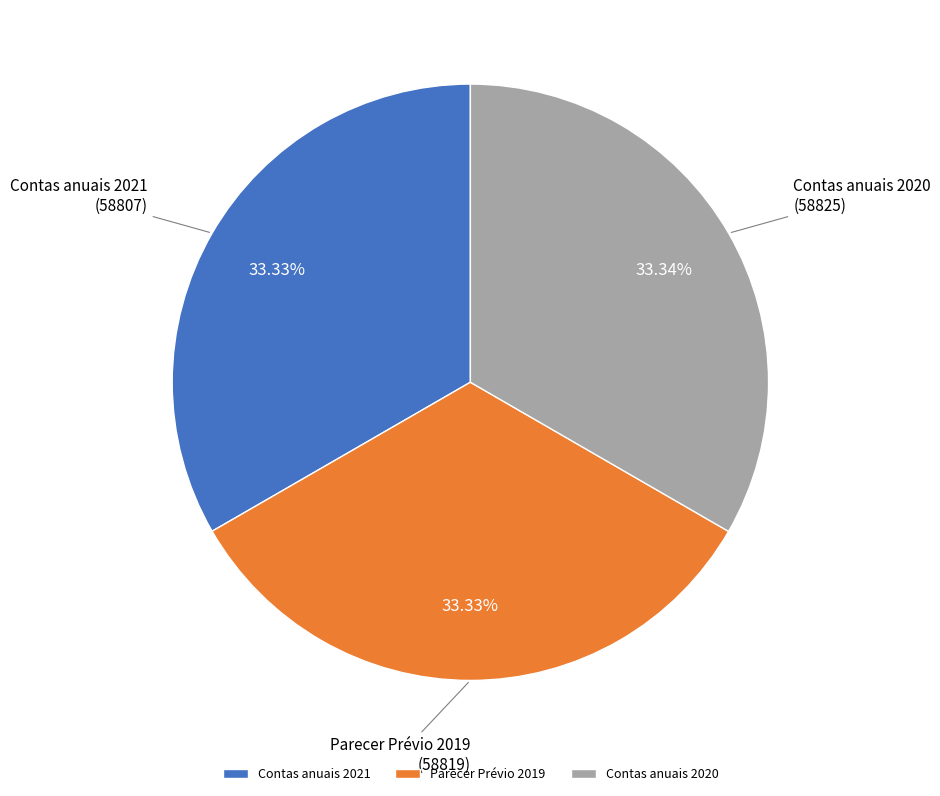

Count the number of slices in the pie.

3